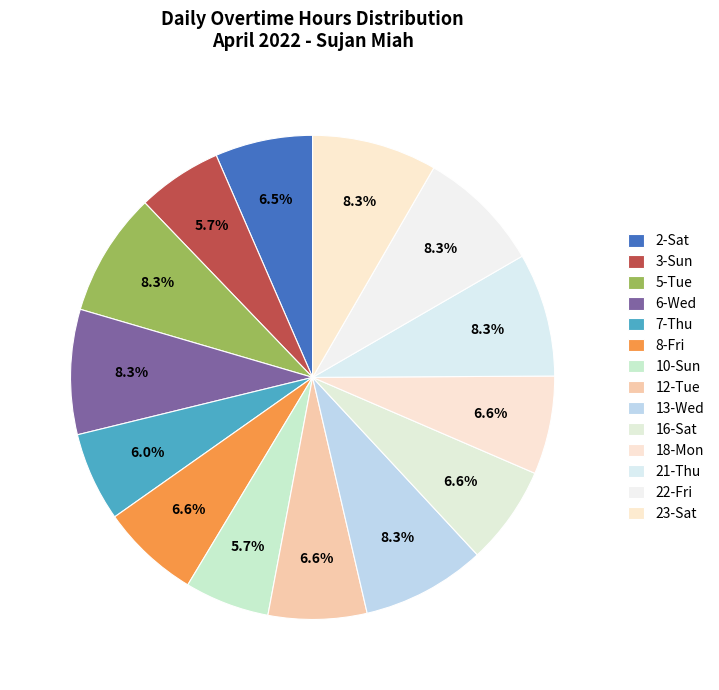

How much of the chart is everything except 8-Fri?

93.4%